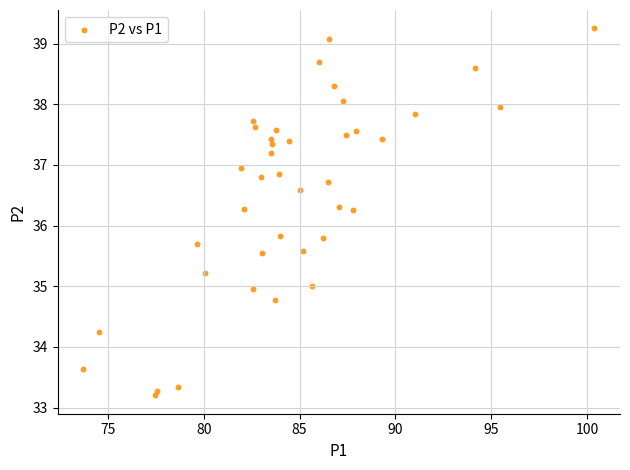

What is the range of X values (max minus min)?

26.7